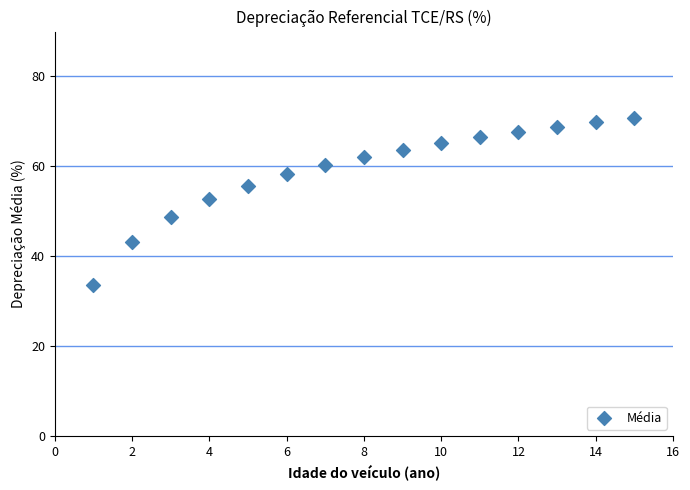

What is the range of Y values (max minus min)?

37.1